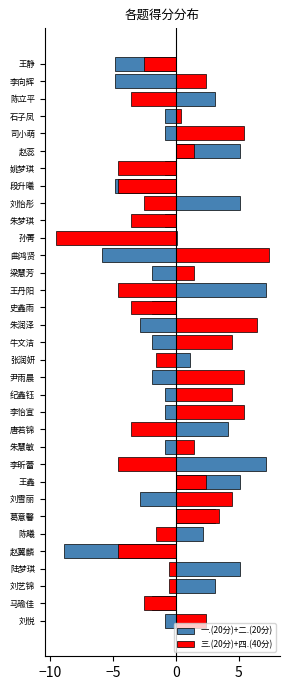

How many negative values does the 一.(20分)+二.(20分) series have?

20